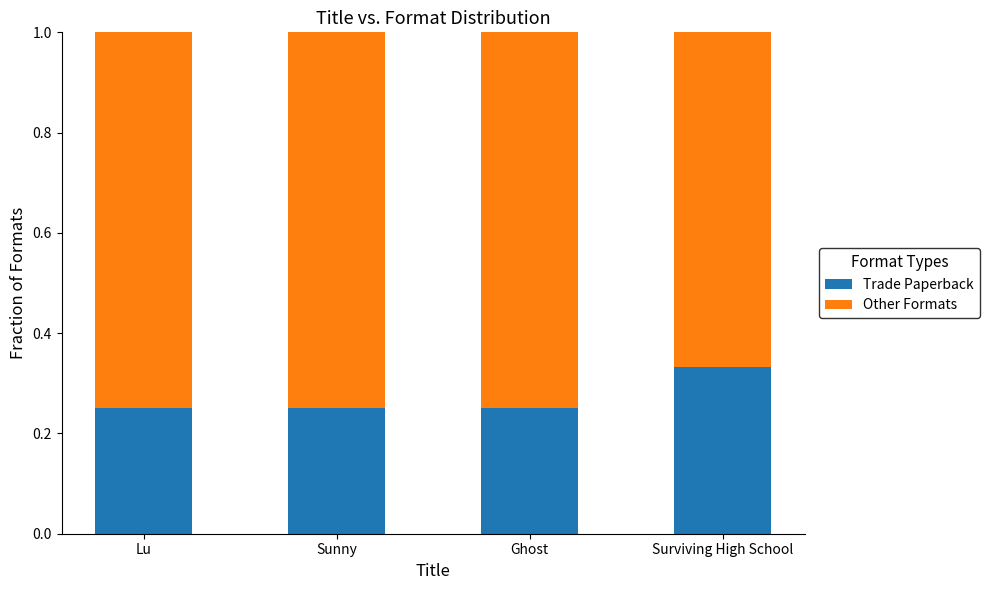

Count the Trade Paperback values in the range 0 to 1.

4